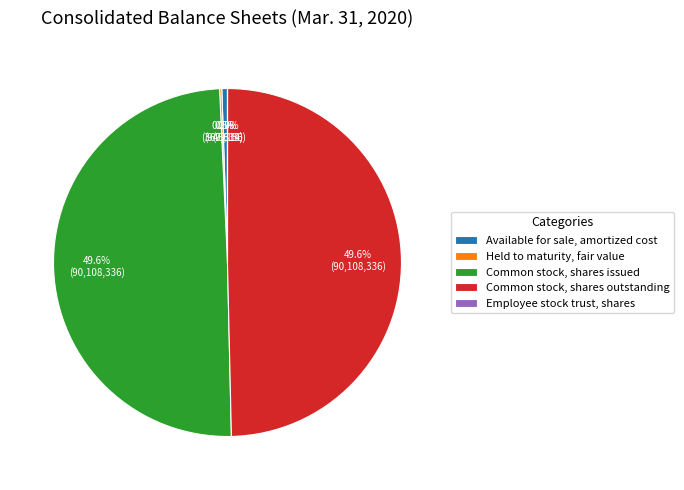

How much of the chart is everything except Common stock, shares issued?

50.4%